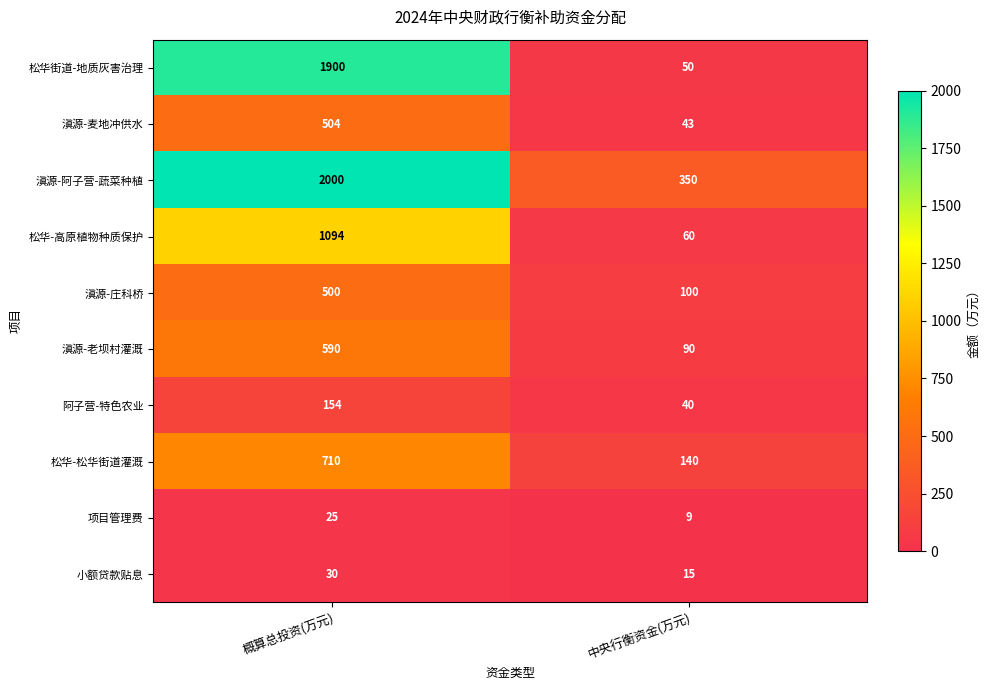

What value does the 滇源-麦地冲供水 series have at 概算总投资(万元)?

504